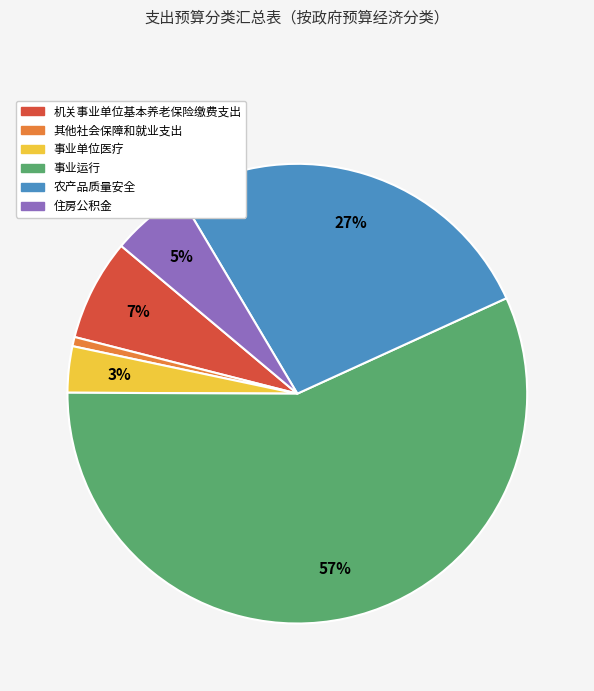

Combined, do 农产品质量安全 and 住房公积金 account for over 50%?

No